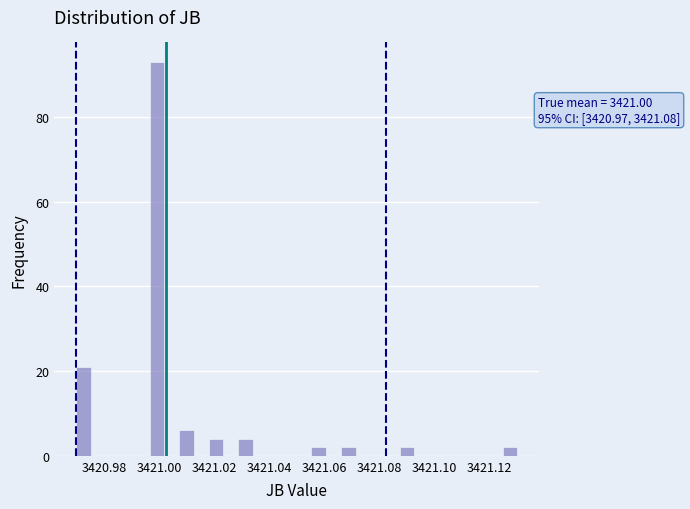

Read against the x-axis, roughly where is the centre of the tallest bar?

3421.000